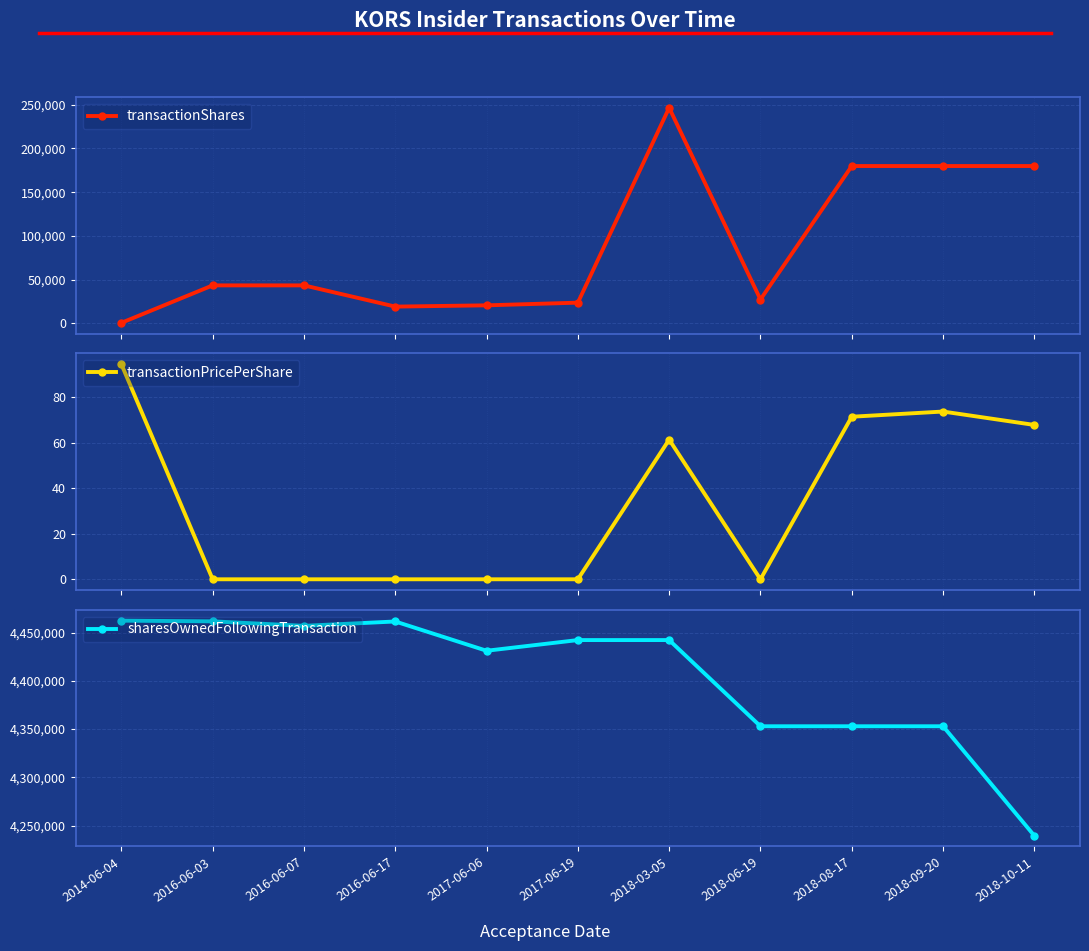

Reading right to left, transcribe all the data shown in this chart.

transactionShares: 179920.0	179920.0	179920.0	27224.0	246590.0	23620.0	20558.0	19109.0	43380.0	43380.0	534.0
transactionPricePerShare: 67.7	73.6	71.3	0.0	61.3	0.0	0.0	0.0	0.0	0.0	94.4
sharesOwnedFollowingTransaction: 4239531.0	4352934.0	4352934.0	4352934.0	4442210.0	4442210.0	4431147.0	4461467.0	4456957.0	4461609.0	4462322.0